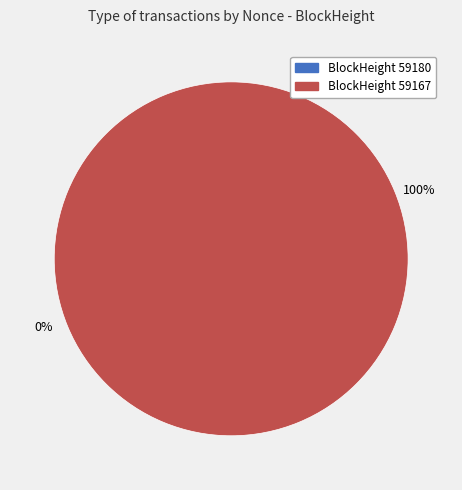

Which slice represents more than half of the pie?

59167